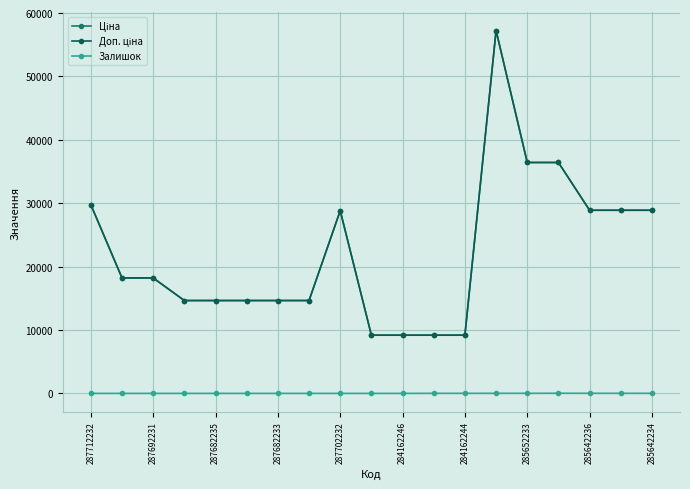

Which series has the widest spread of values?

Ціна